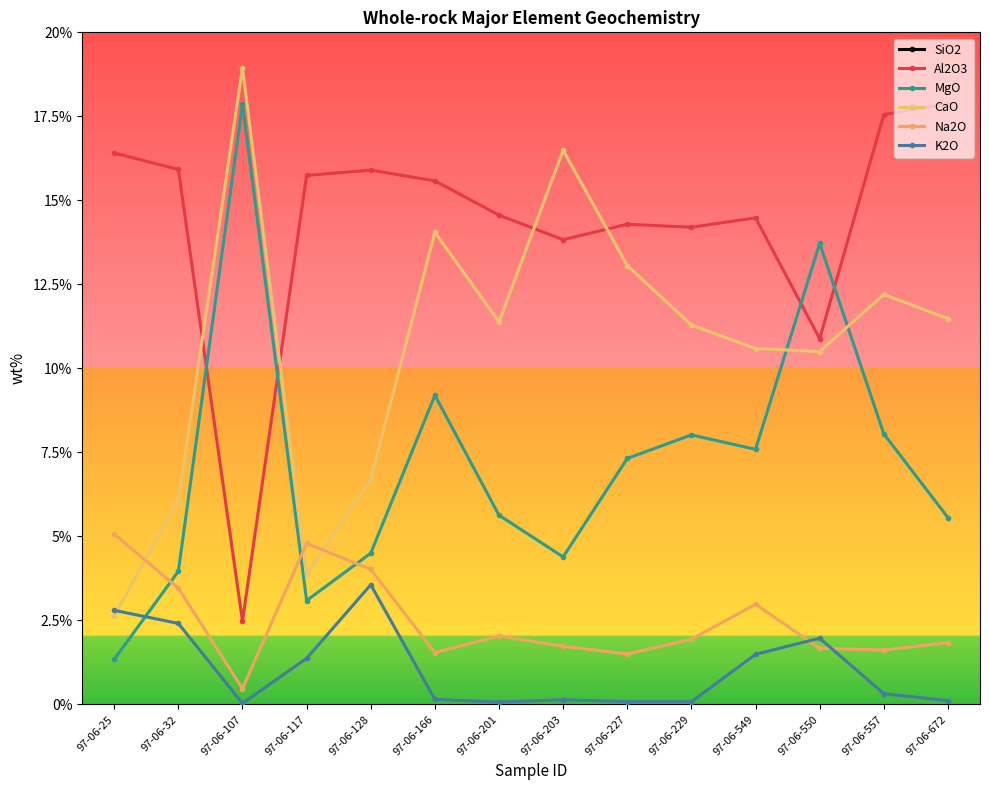

Between 97-06-117 and 97-06-672, which is larger?

97-06-117